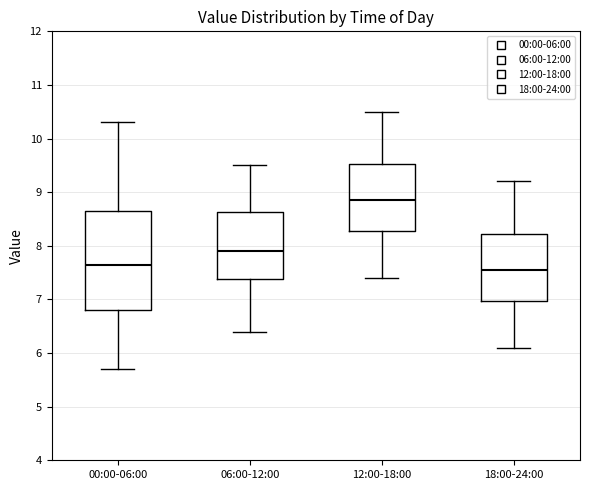

Reading left to right, transcribe this box plot: for each box, give where its median line is, the range the box spans, and where its two whiskers end, as read against the y-axis. The values are not printed on the chart, so give them approximately, as read against the axis.

00:00-06:00: median 7.7, box 6.8 to 8.7, whiskers 5.7 to 10.3
06:00-12:00: median 7.9, box 7.4 to 8.6, whiskers 6.4 to 9.5
12:00-18:00: median 8.9, box 8.3 to 9.5, whiskers 7.4 to 10.5
18:00-24:00: median 7.6, box 7.0 to 8.2, whiskers 6.1 to 9.2